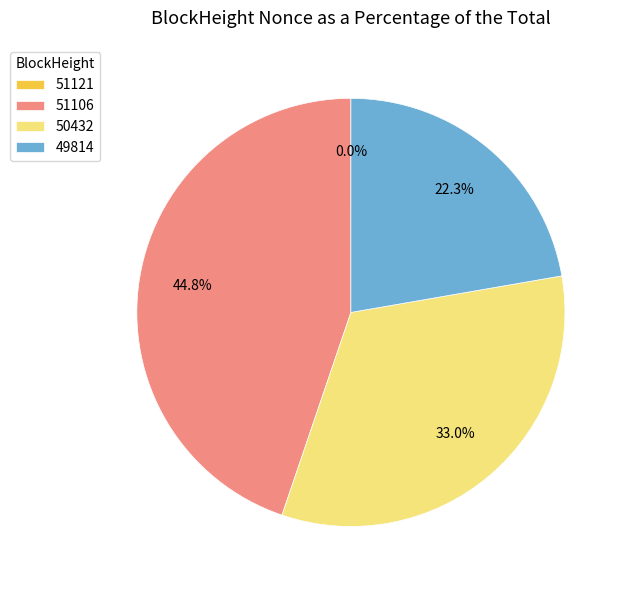

What is the ratio of the value at 51106 to the value at 49814?

2.0